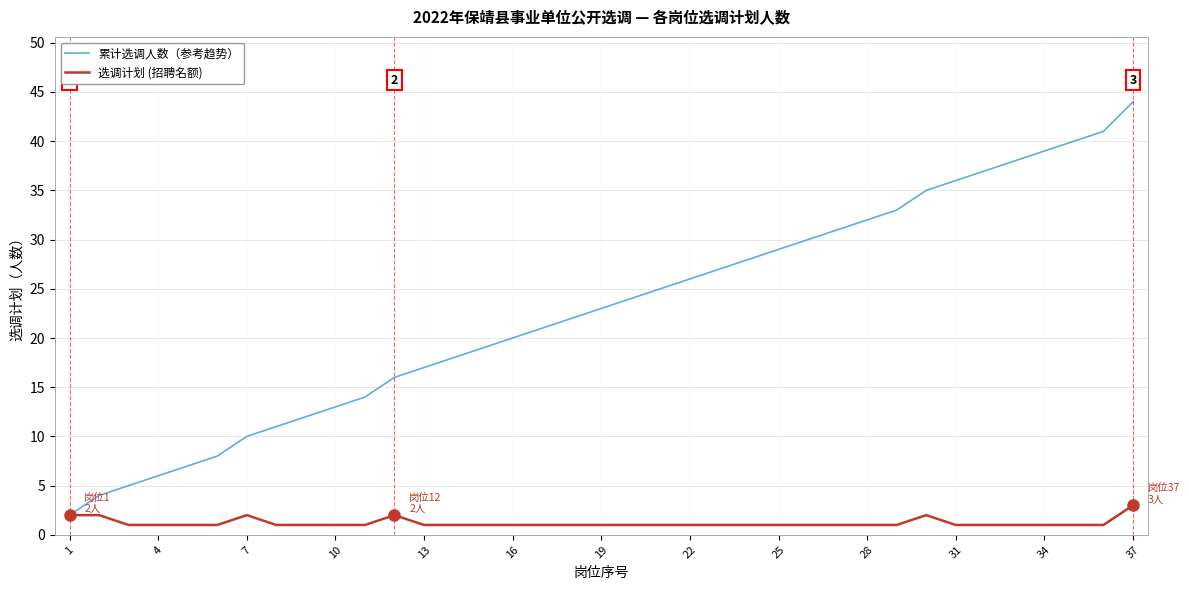

List the series in order of their overall mean, highest first.

累计选调人数（参考趋势）, 选调计划 (招聘名额)